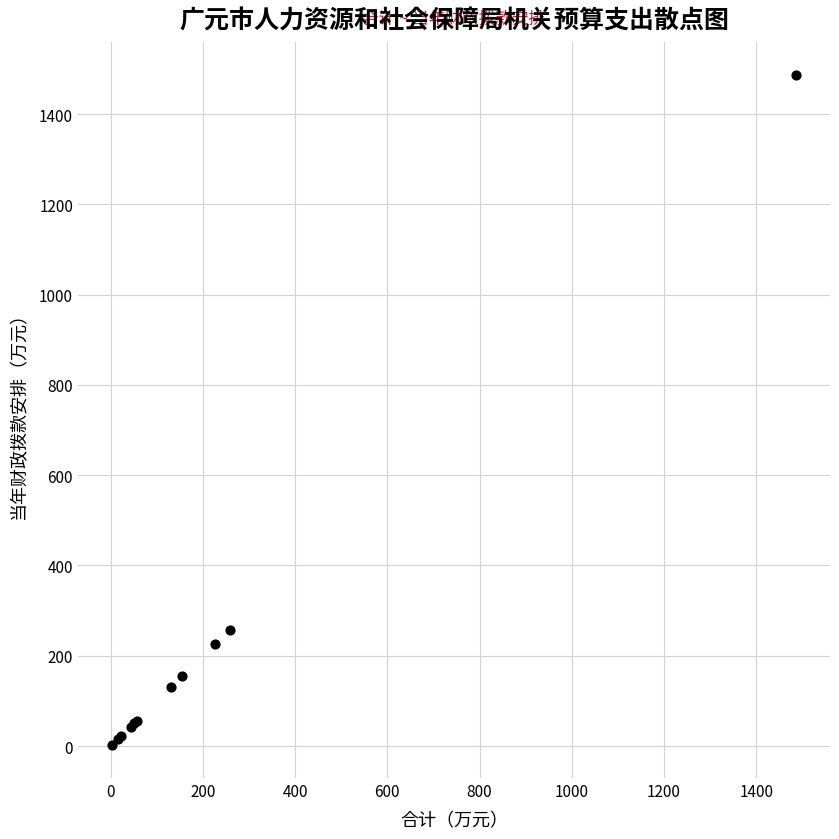

What Y value in the scatter plot is closest to 744?

258.0